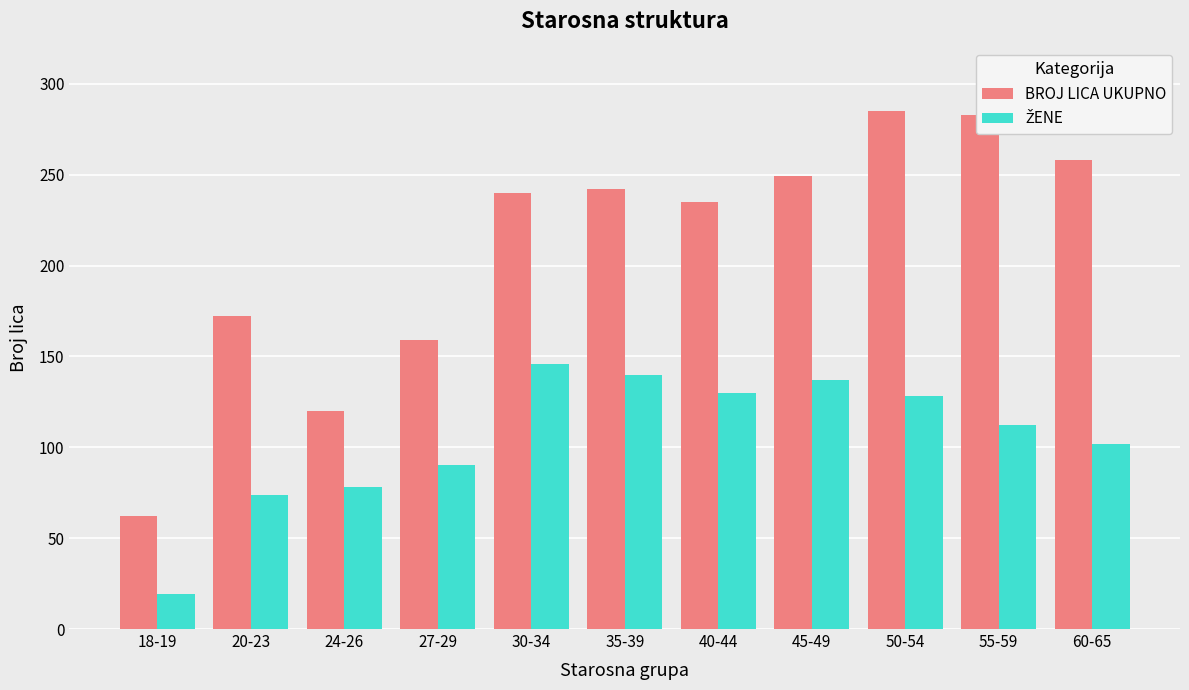

Read the BROJ LICA UKUPNO value at 27-29.

159